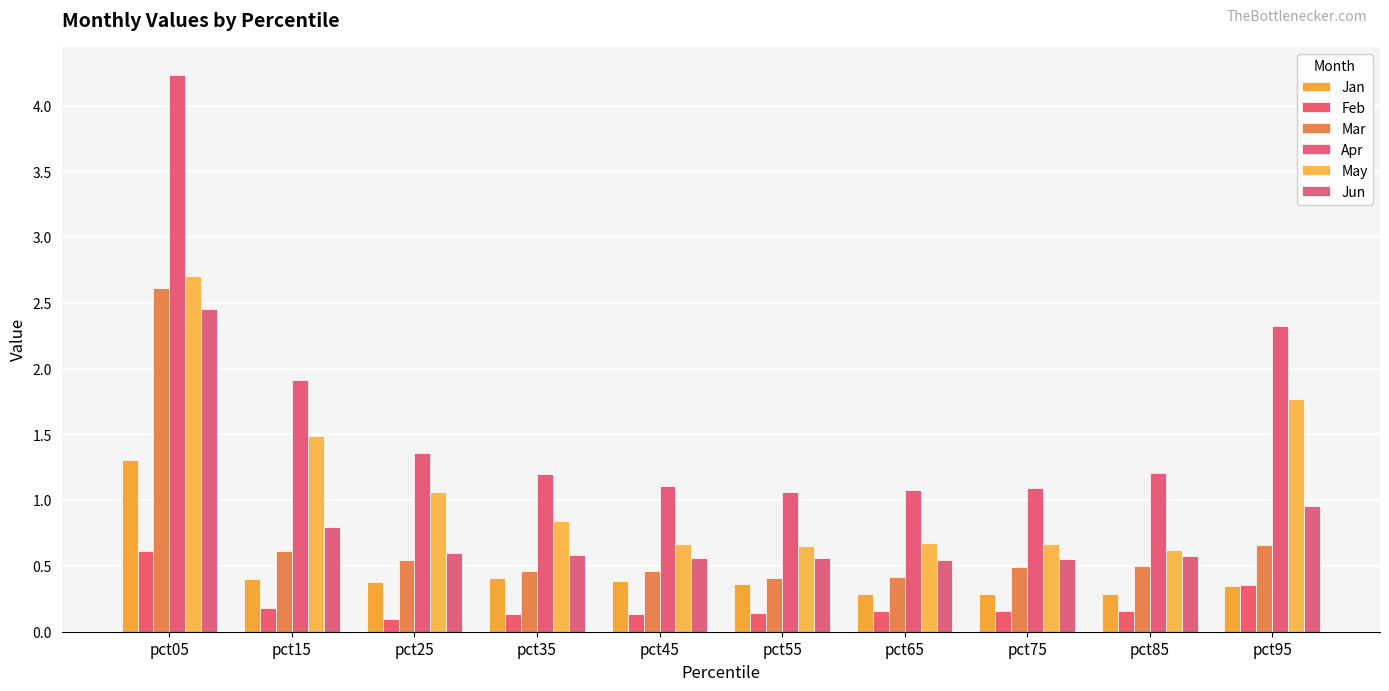

Rank the series by their maximum value, from lowest to highest.

Feb, Jan, Jun, Mar, May, Apr